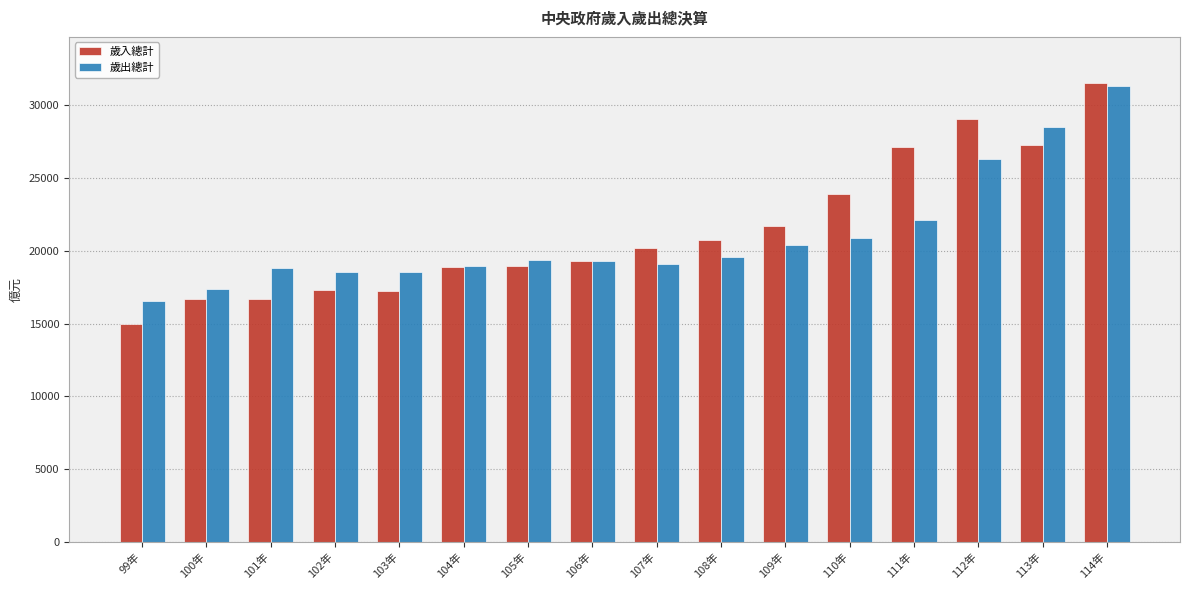

What is the value of the 歲入總計 bar at the 4th from the left?

17305